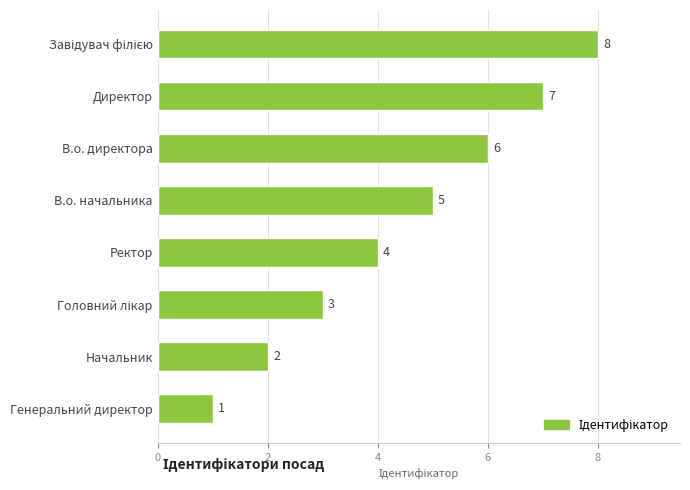

How many values are between 3 and 7?

5